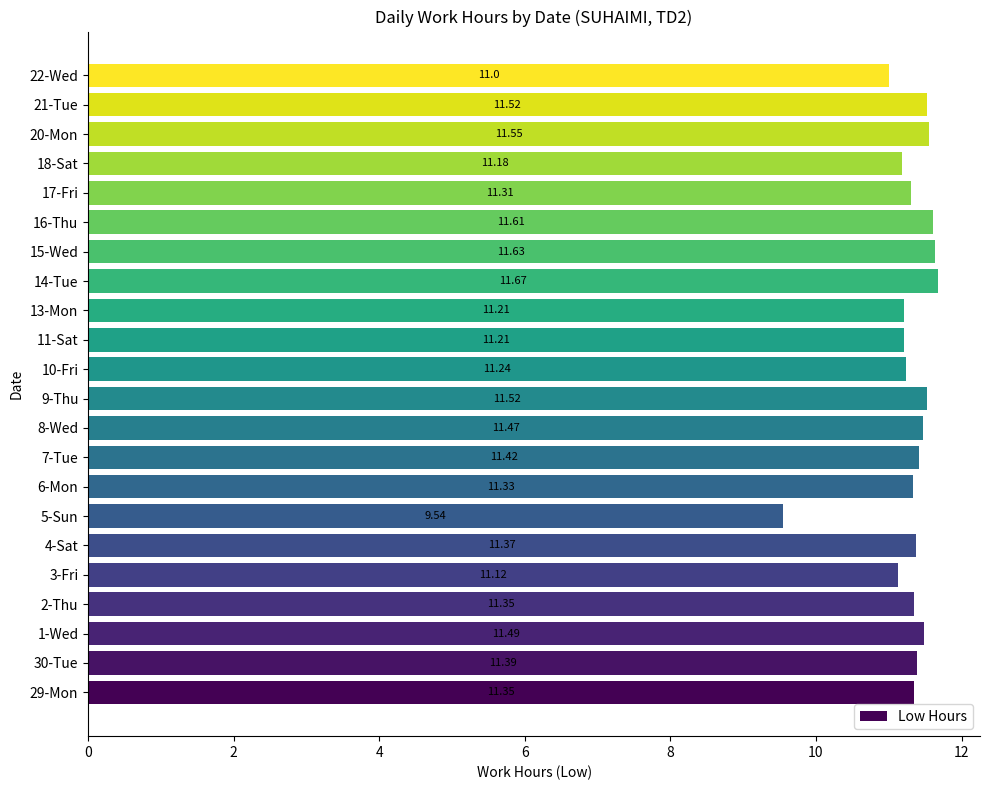

What is the change in value from 3-Fri to 13-Mon?

+0.1